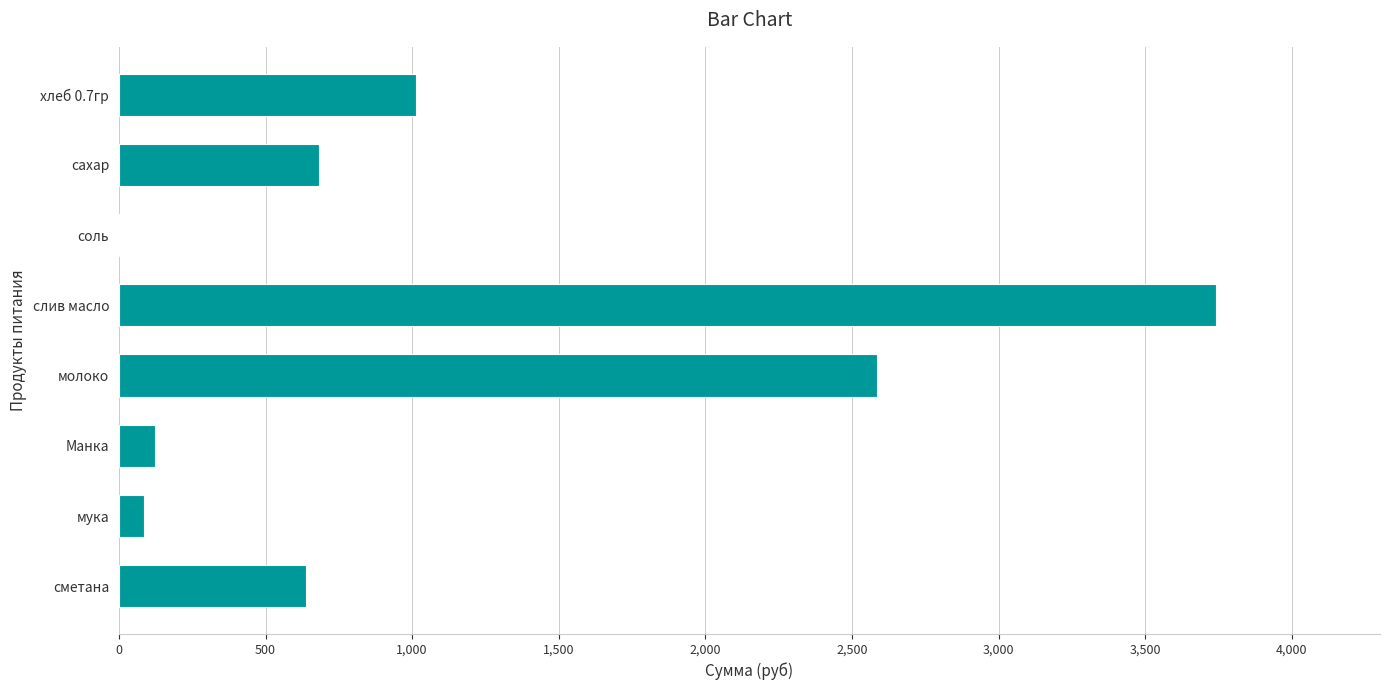

What value does the data have at молоко?

2586.2